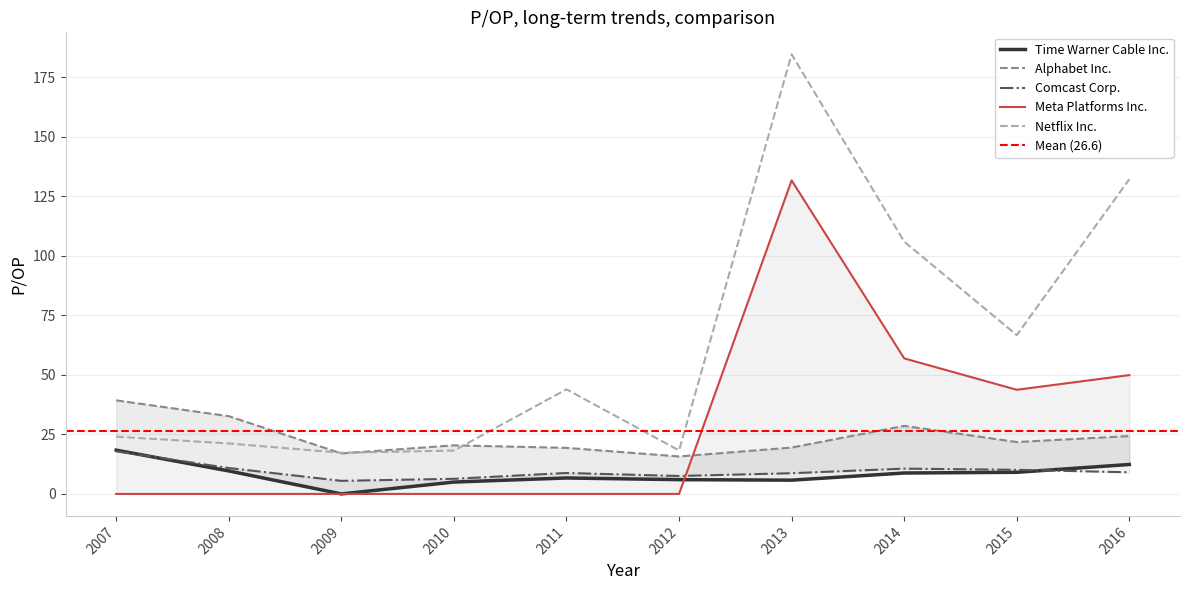

Which category has the lowest value across all series?

2009